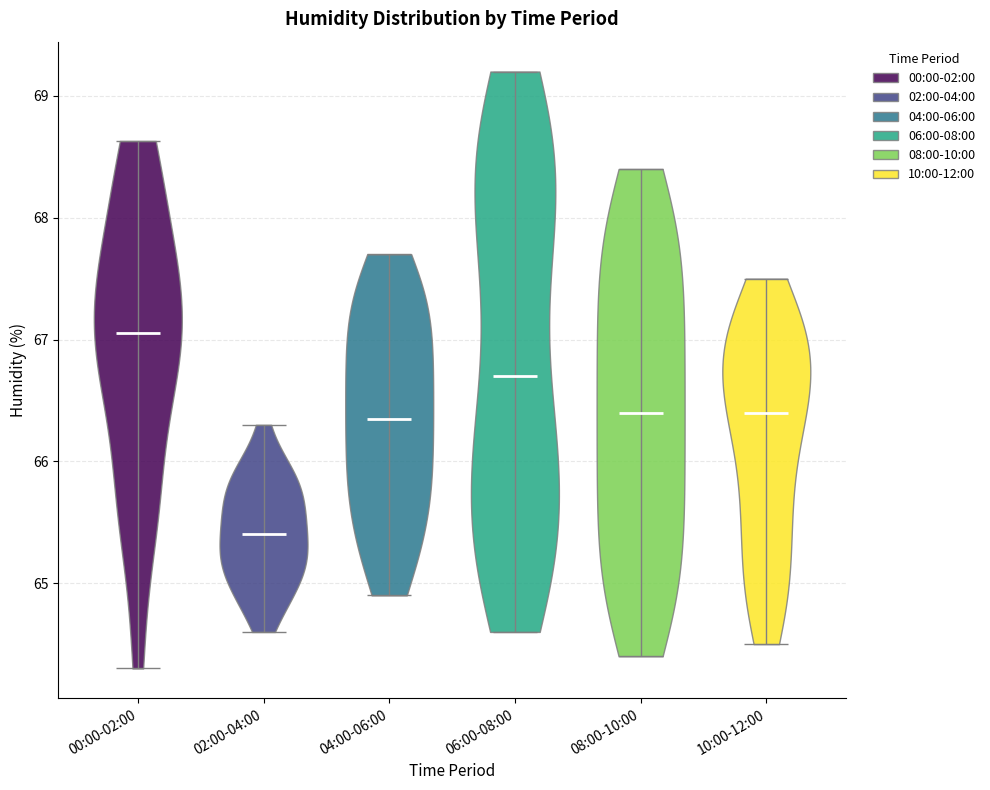

Reading left to right, read every violin against the y-axis: where its median line is, and the lowest and highest points it reaches. The values are not printed on the chart, so give them approximately, as read against the axis.

00:00-02:00: median line 67.1, lowest point 64.3, highest point 68.6
02:00-04:00: median line 65.4, lowest point 64.6, highest point 66.3
04:00-06:00: median line 66.4, lowest point 64.9, highest point 67.7
06:00-08:00: median line 66.7, lowest point 64.6, highest point 69.2
08:00-10:00: median line 66.4, lowest point 64.4, highest point 68.4
10:00-12:00: median line 66.4, lowest point 64.5, highest point 67.5